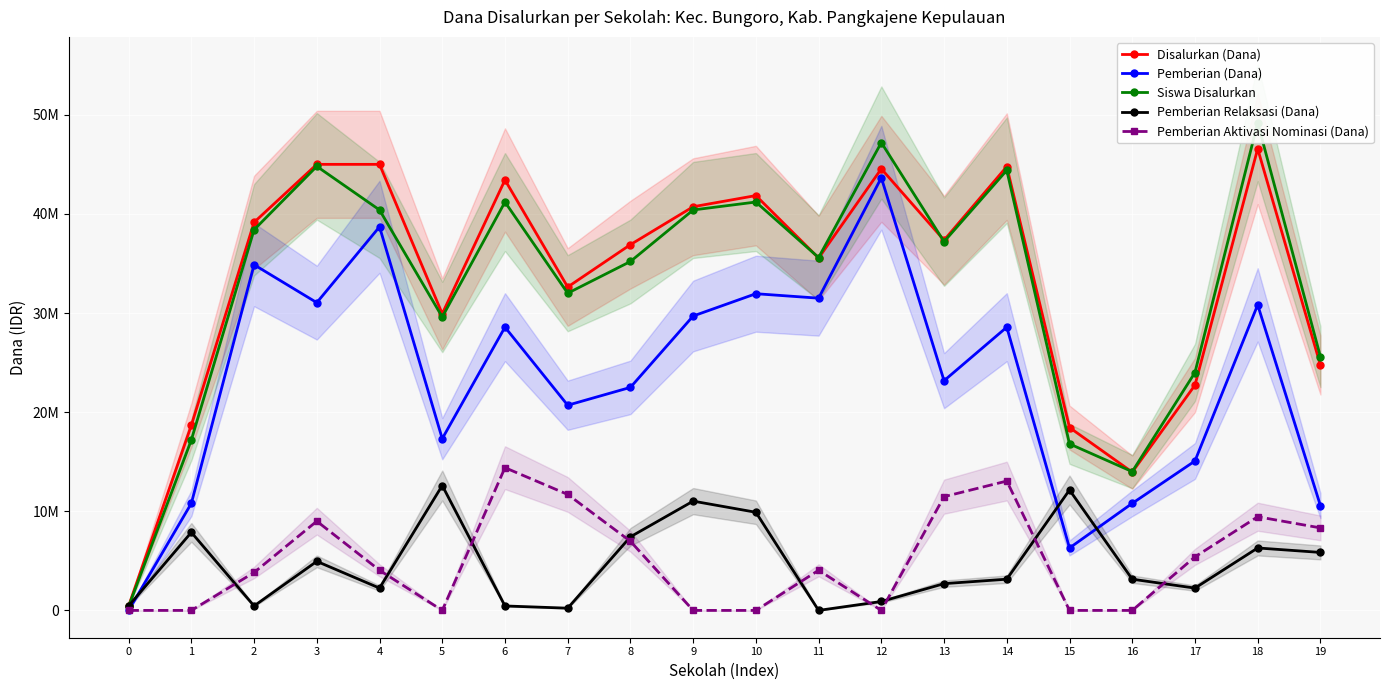

Does the chart display data point markers on the line(s)?

Yes